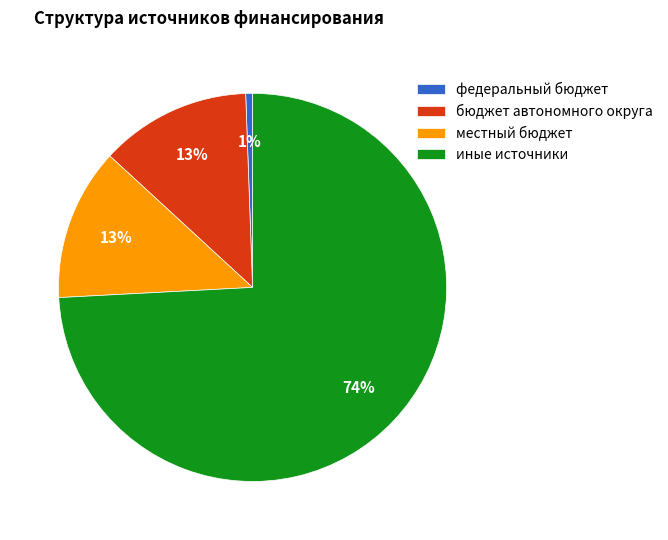

Is there any slice that represents more than half of the pie?

Yes